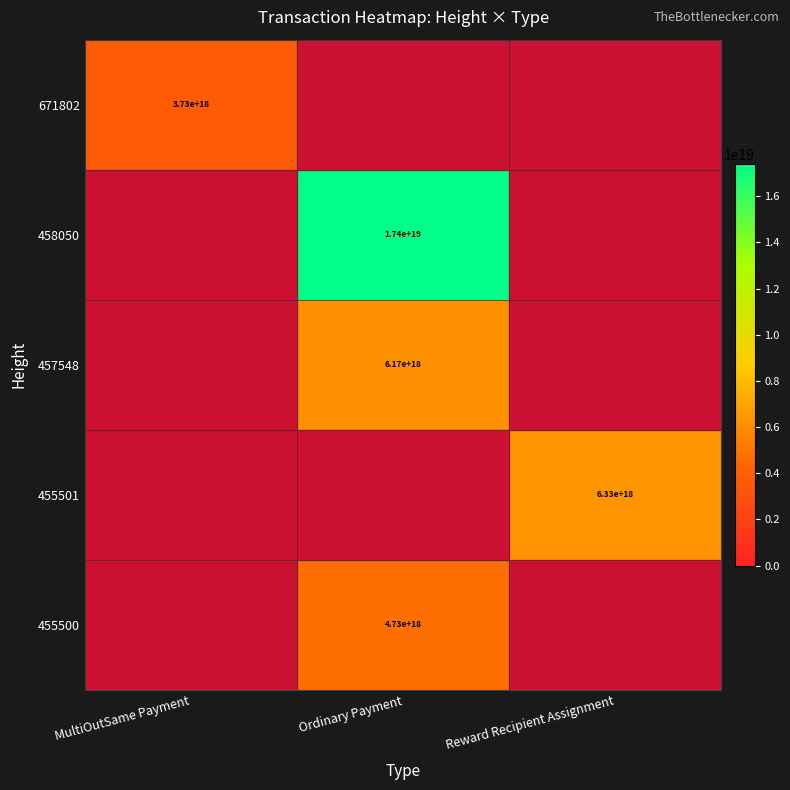

How many series are shown in this chart?

5